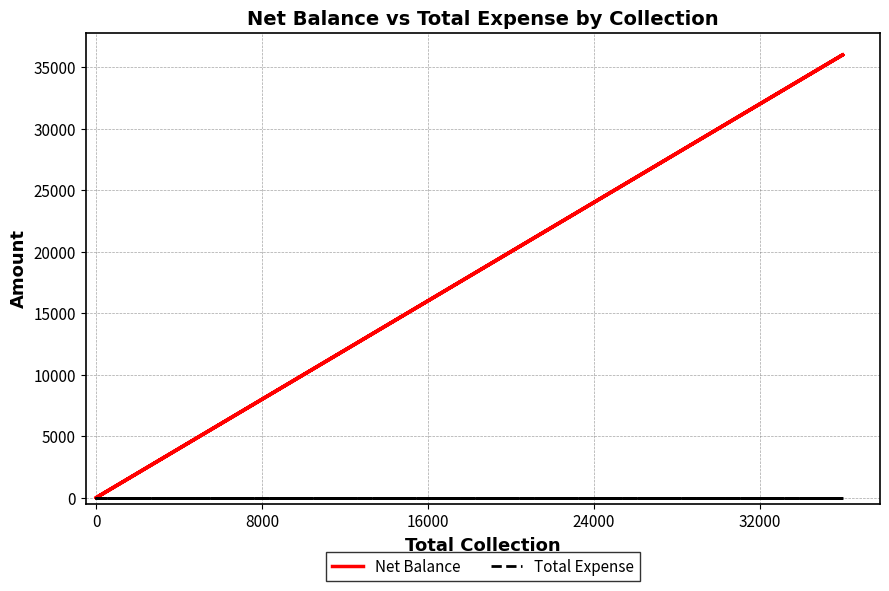

True or false: Total Expense and Net Balance cross at least once.

False